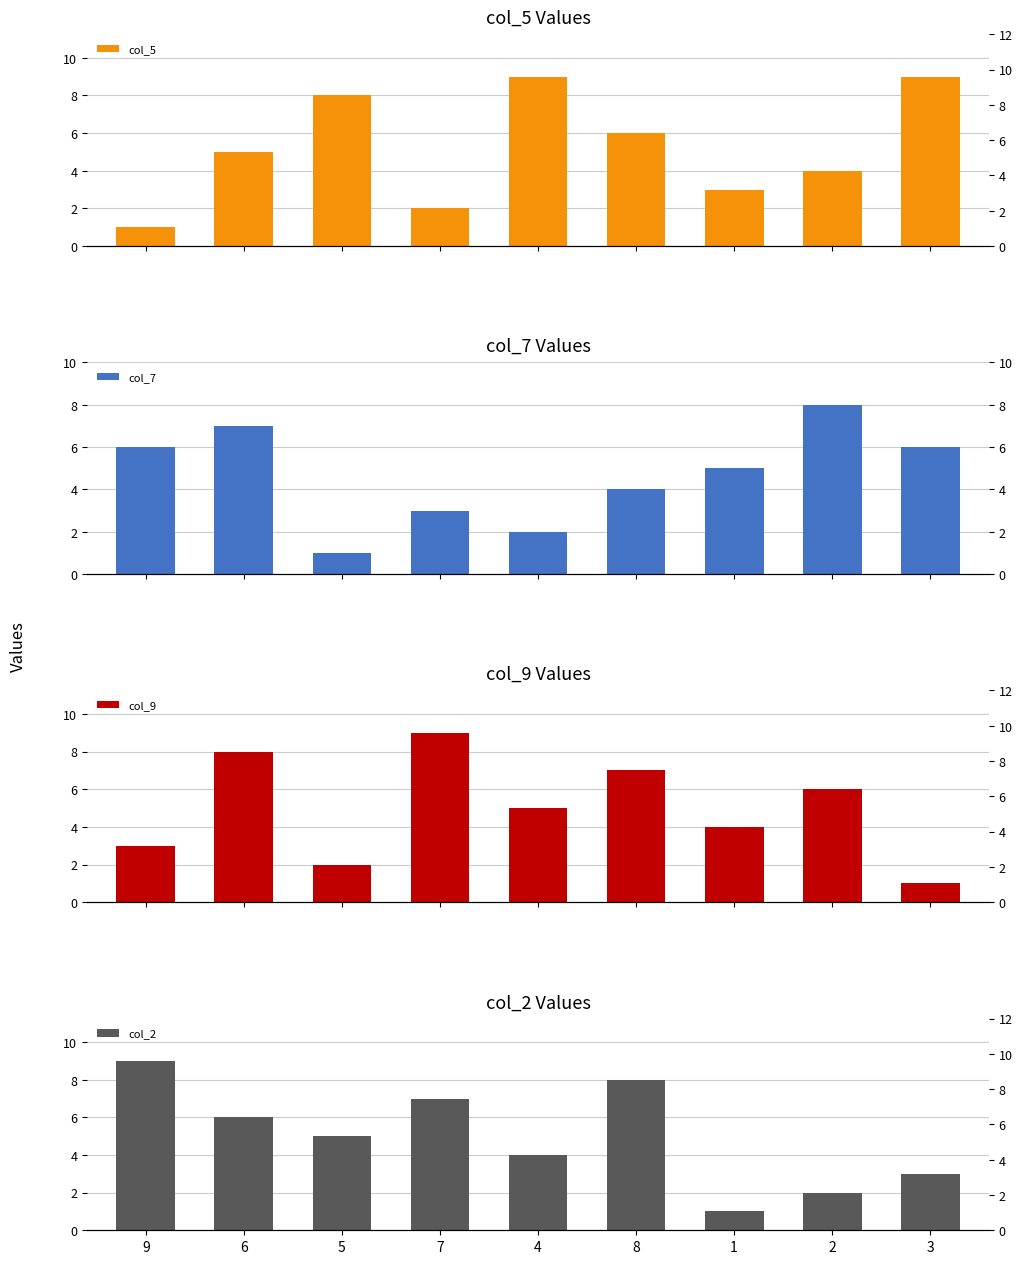

At how many categories does at least one series exceed 1?

9